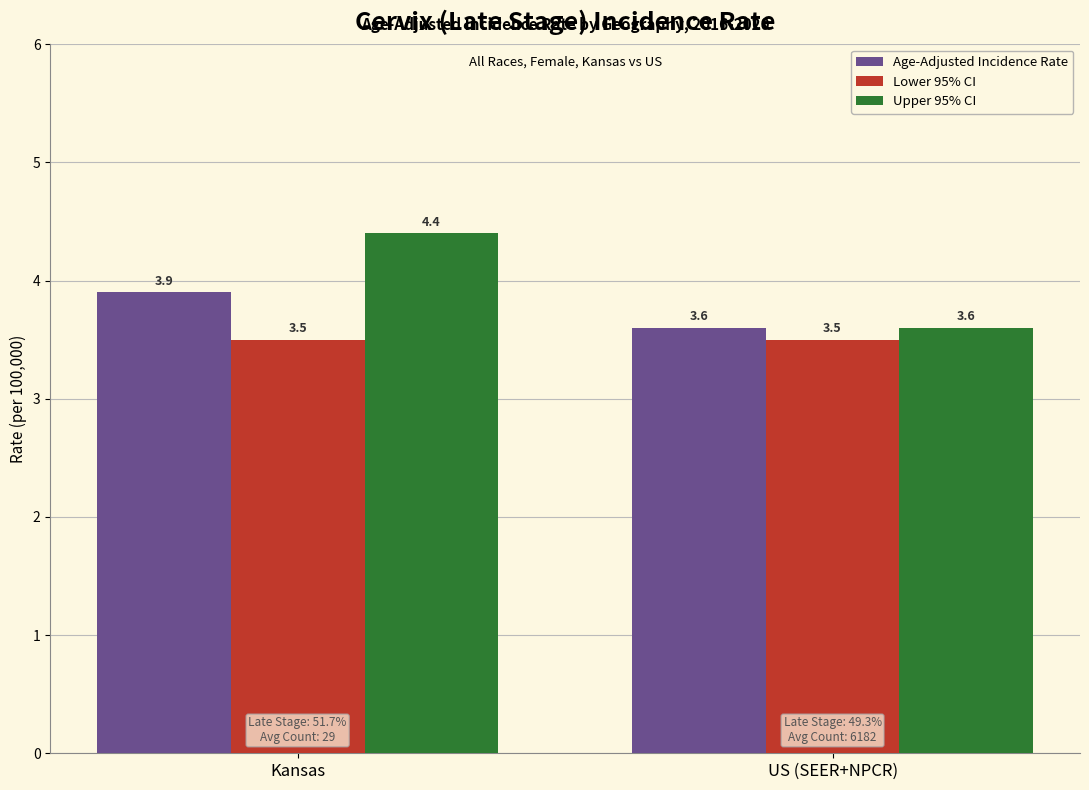

List the series in order of their peak value, lowest first.

Lower 95% CI, Age-Adjusted Incidence Rate, Upper 95% CI